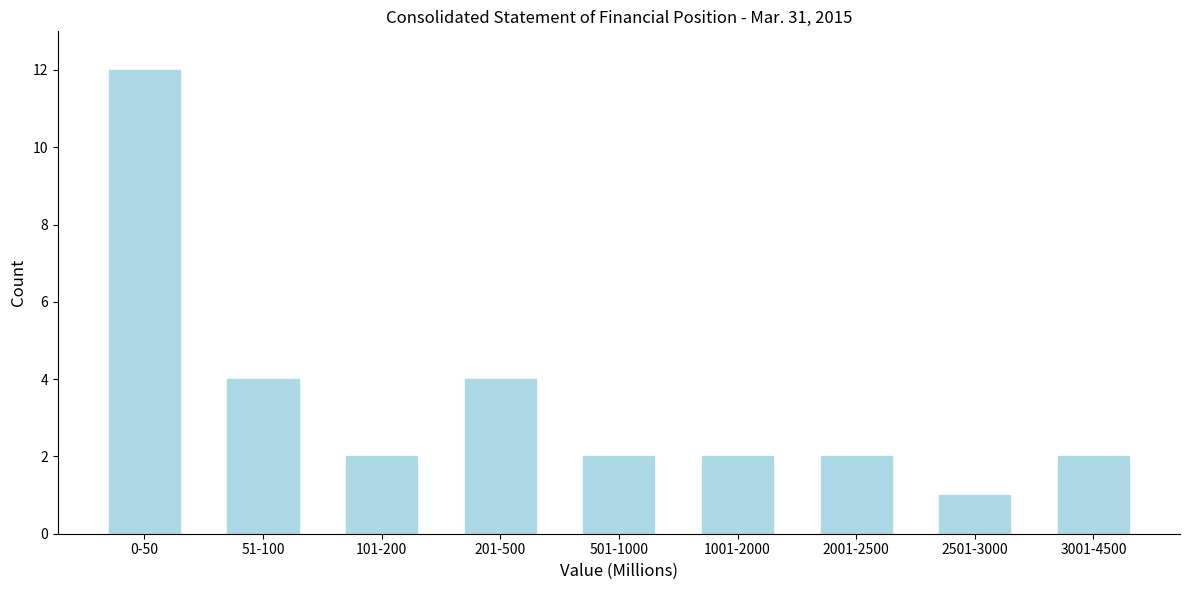

Reading left to right, what are all the values shown in this chart?

12	4	2	4	2	2	2	1	2